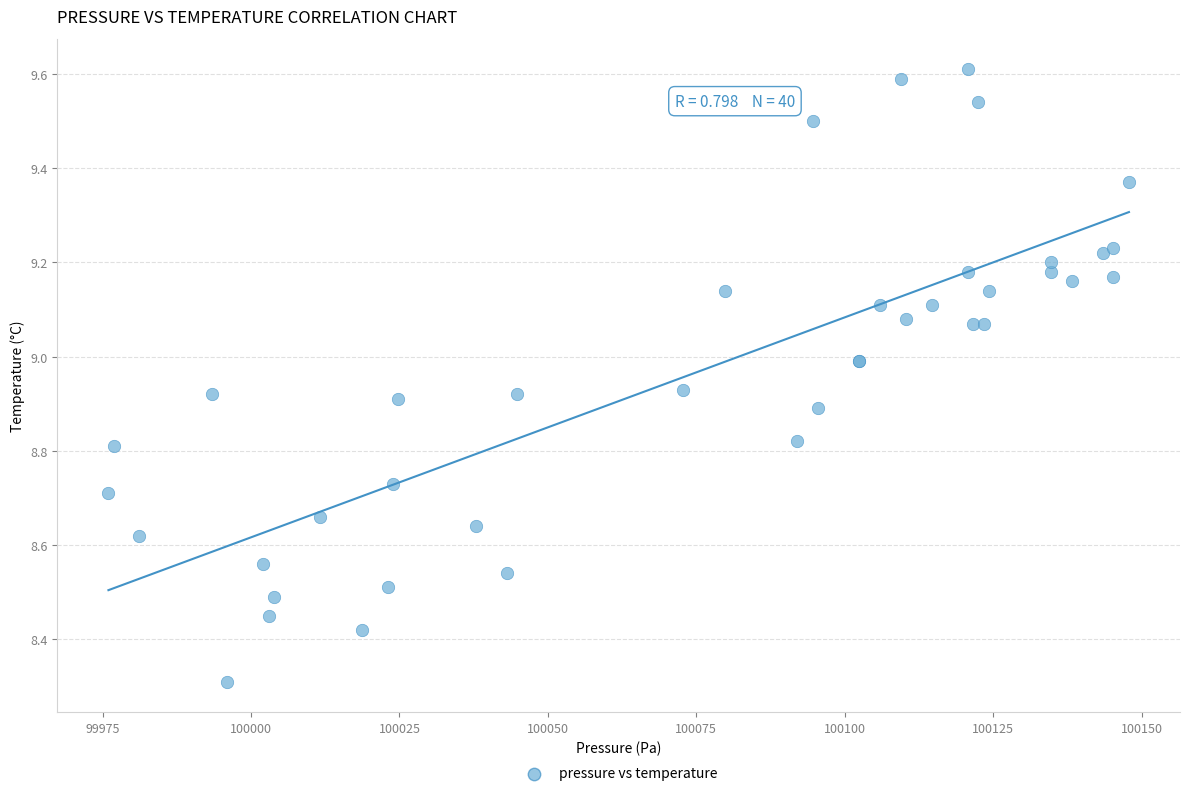

What Y value in the scatter plot is closest to 8?

8.3